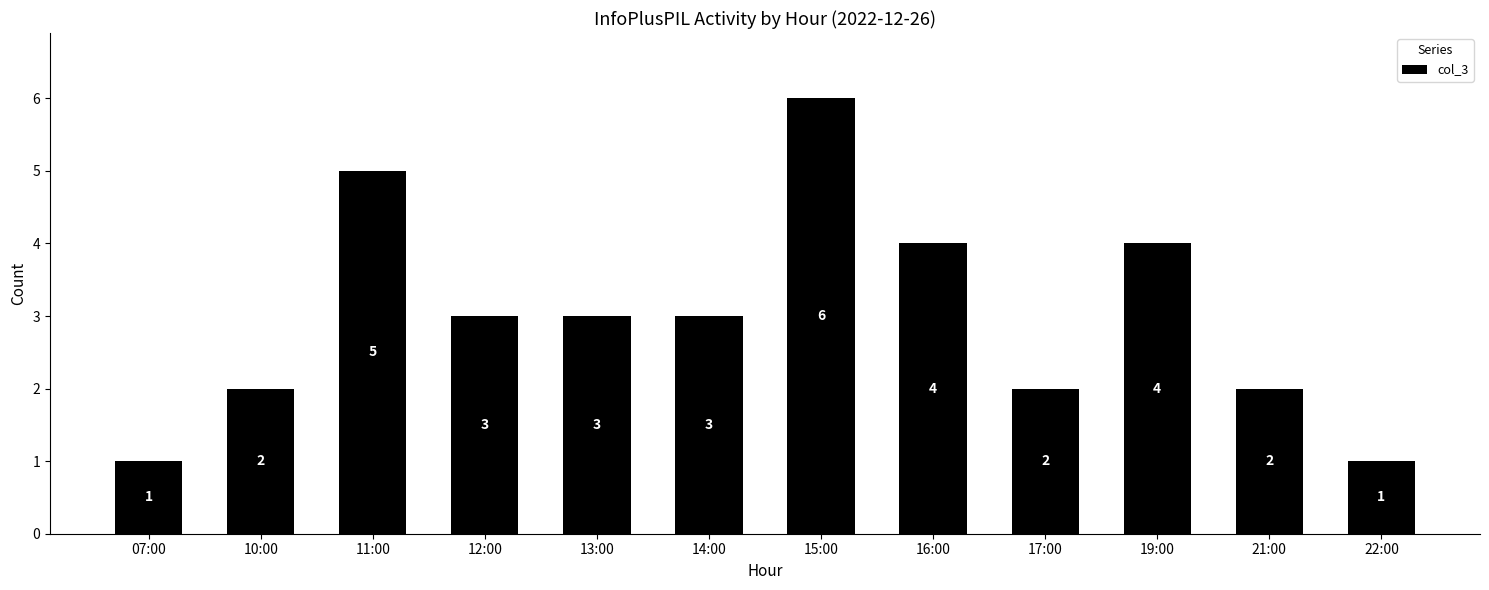

What is the change in value from 12:00 to 15:00?

+3